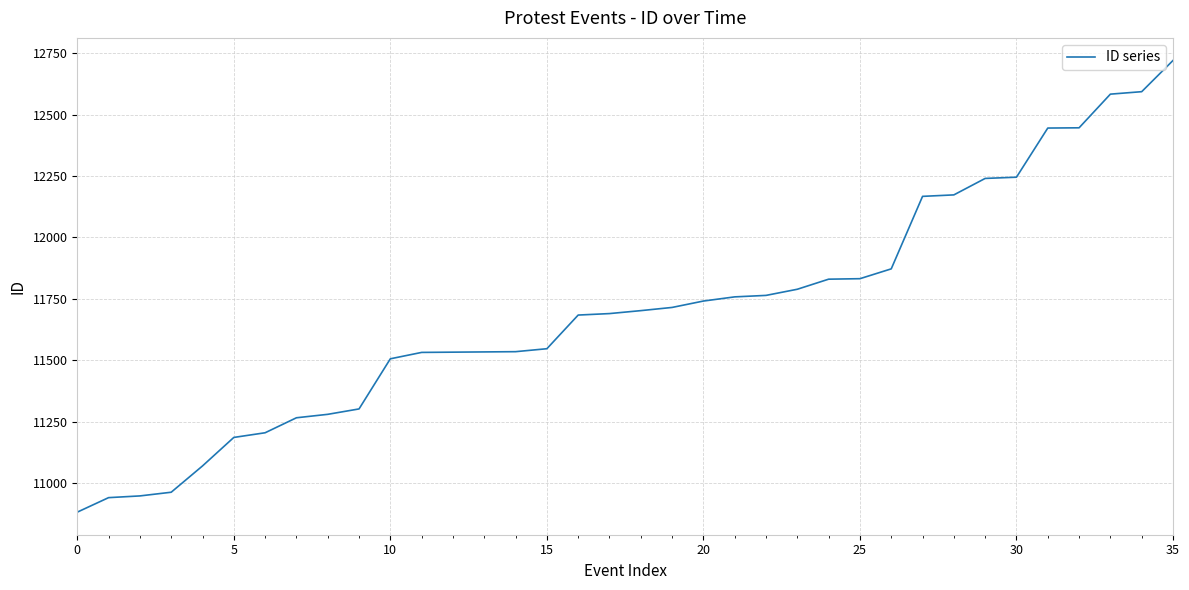

What is the smallest value displayed?

10882